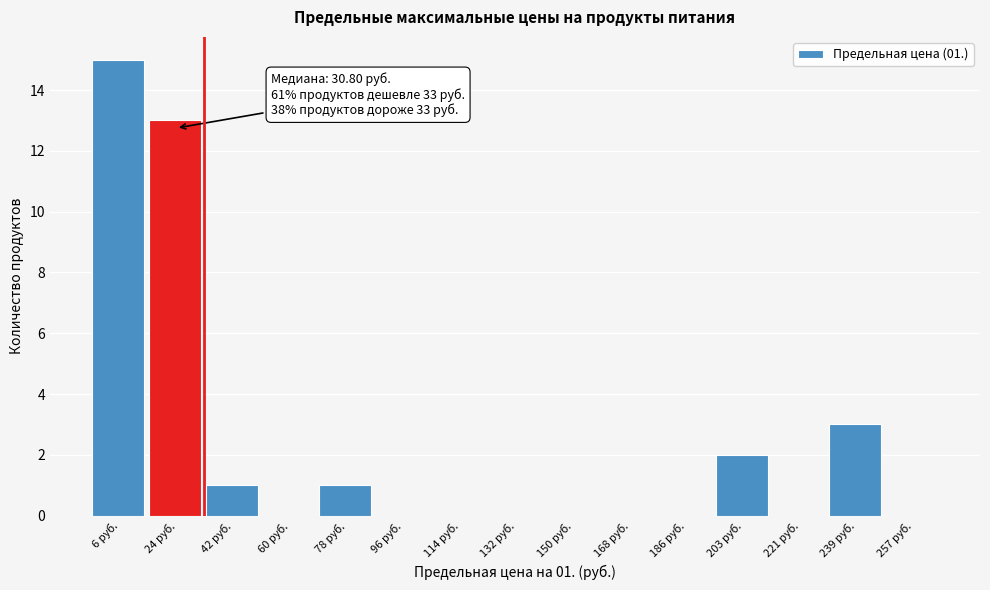

Reading right to left, what are all the values shown in this chart?

257 руб.=0	239 руб.=3	221 руб.=0	203 руб.=2	186 руб.=0	168 руб.=0	150 руб.=0	132 руб.=0	114 руб.=0	96 руб.=0	78 руб.=1	60 руб.=0	42 руб.=1	24 руб.=13	6 руб.=15